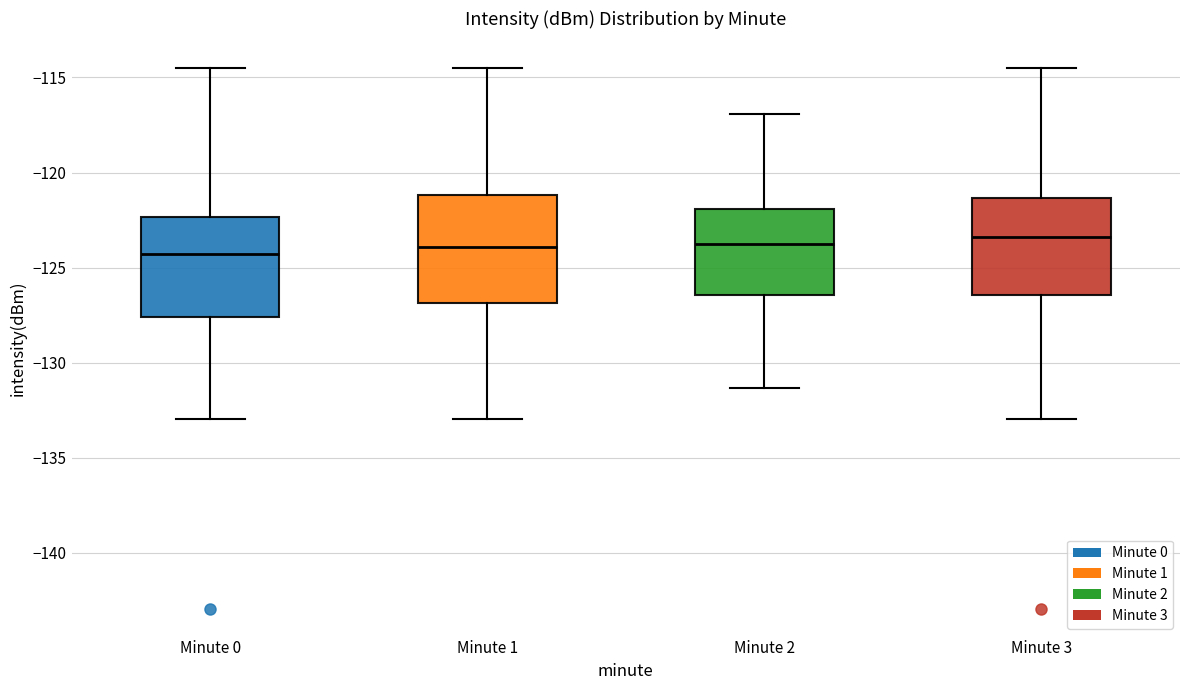

Reading left to right, read every box against the y-axis: the position of its median line, the range the box covers, and the ends of its whiskers. The values are not printed on the chart, so give them approximately, as read against the axis.

Minute 0: median -124.5, box -127.5 to -122.5, whiskers -133.0 to -114.5
Minute 1: median -124.0, box -127.0 to -121.0, whiskers -133.0 to -114.5
Minute 2: median -124.0, box -126.5 to -122.0, whiskers -131.5 to -117.0
Minute 3: median -123.5, box -126.5 to -121.5, whiskers -133.0 to -114.5